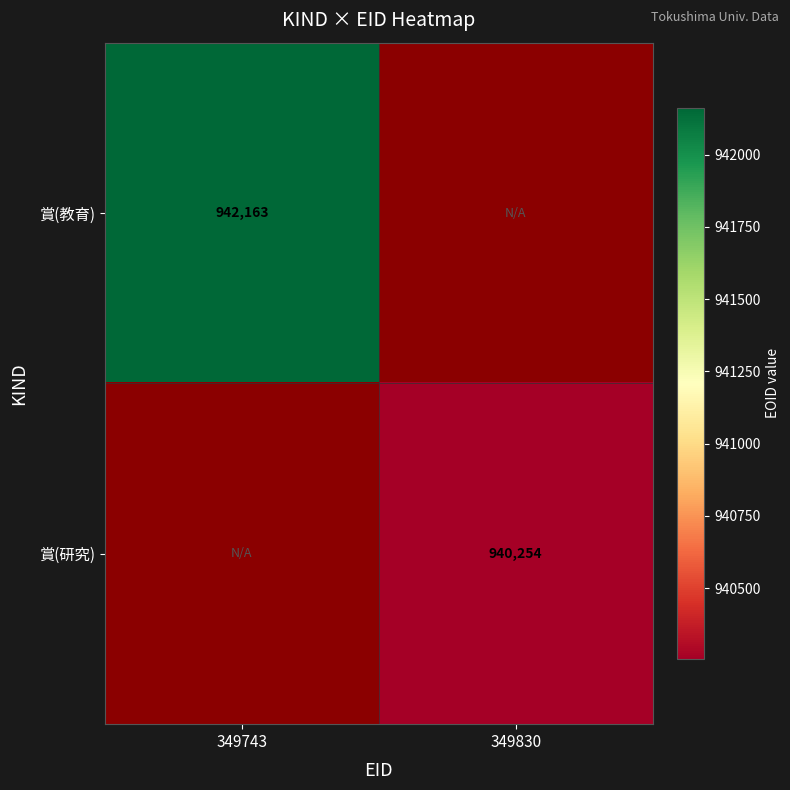

Which has a higher value, 349830 or 349743?

349743